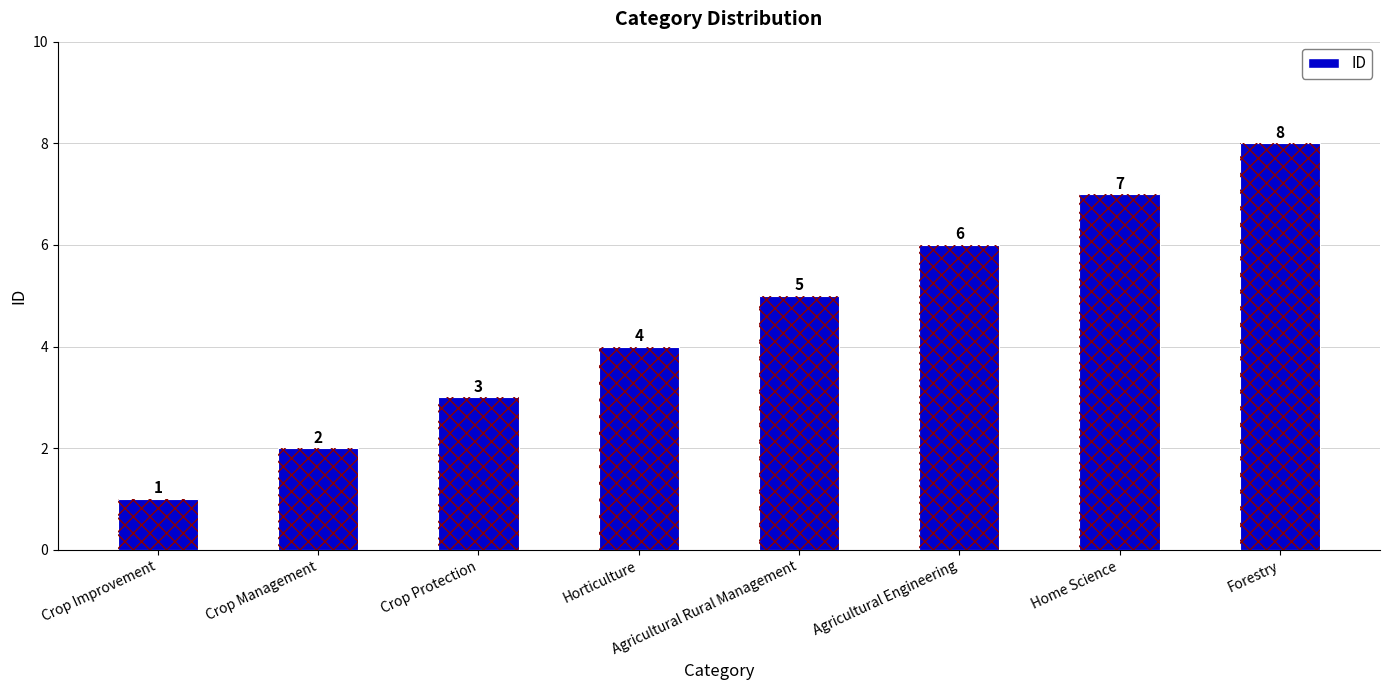

What is the difference between the maximum and minimum values?

7